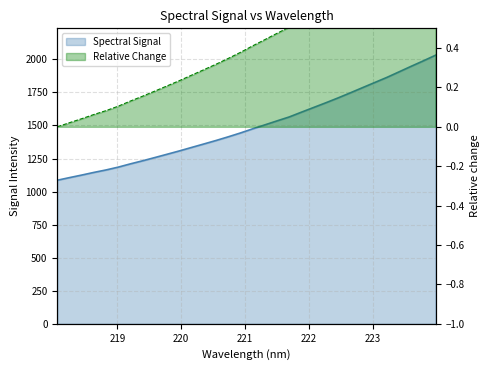

Between 219.589 and 222.0721, which is larger?

222.0721